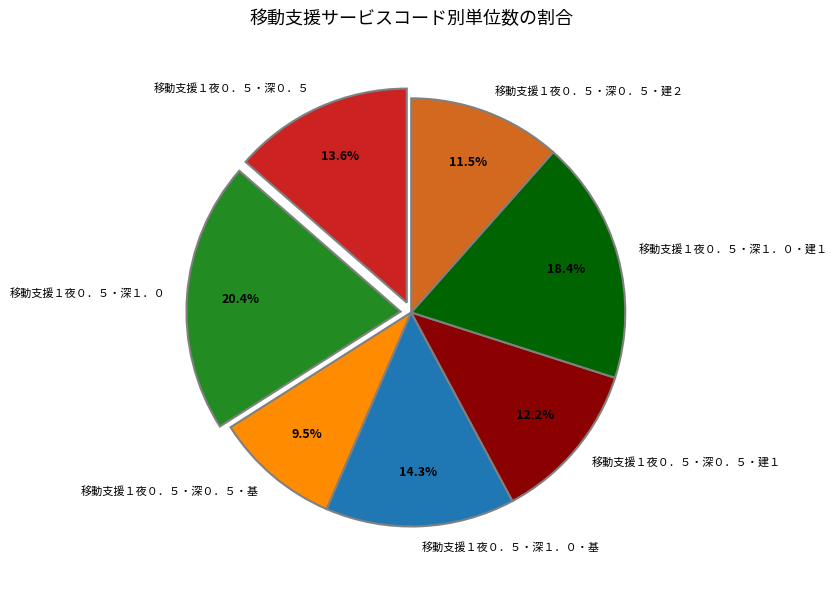

What is the smallest slice in the pie chart?

移動支援１夜０．５・深０．５・基